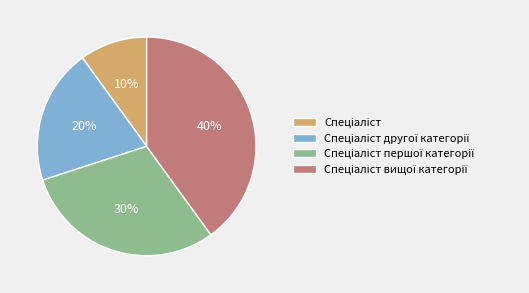

To the nearest percent, what is the average slice percentage?

25%